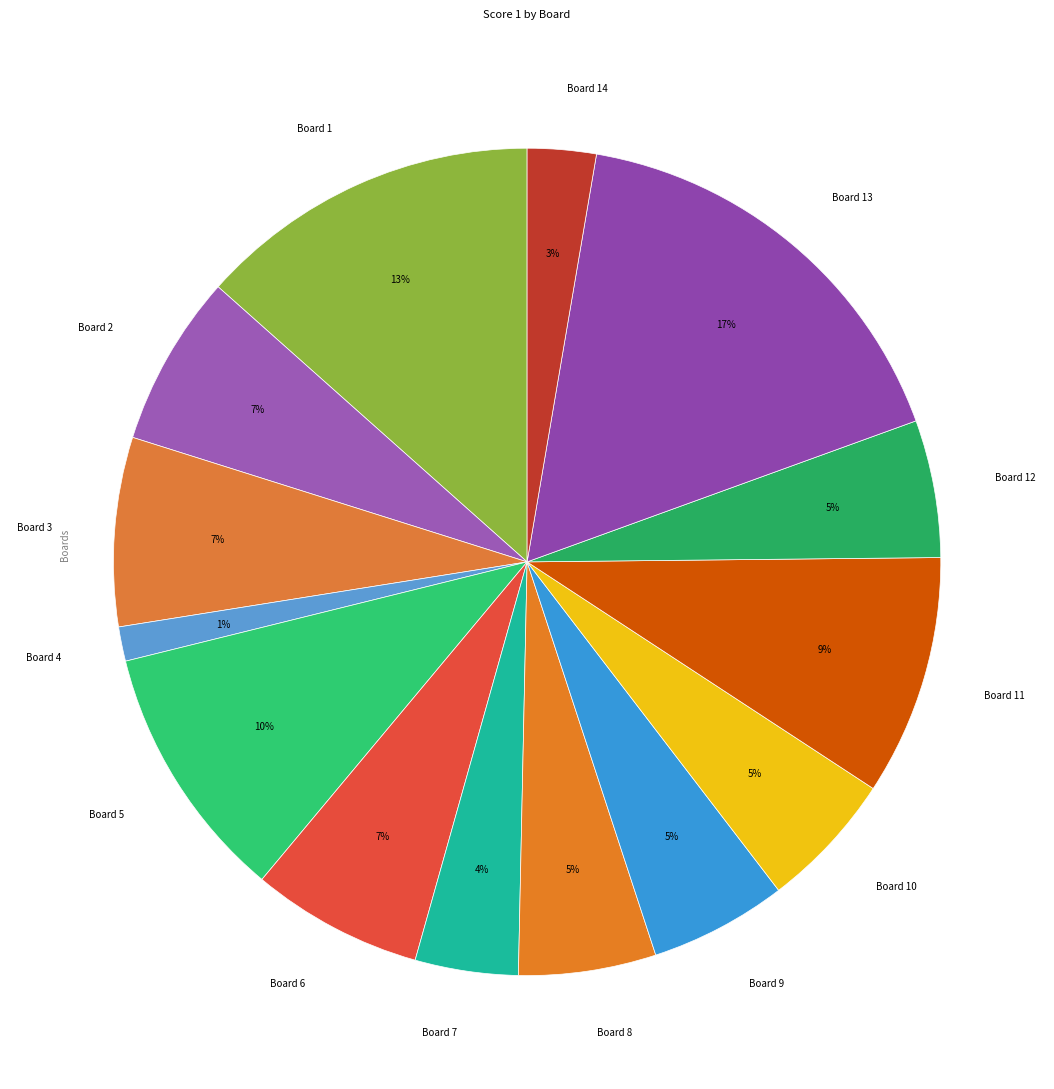

Is the sum of Board 11 and Board 13 greater than half?

No